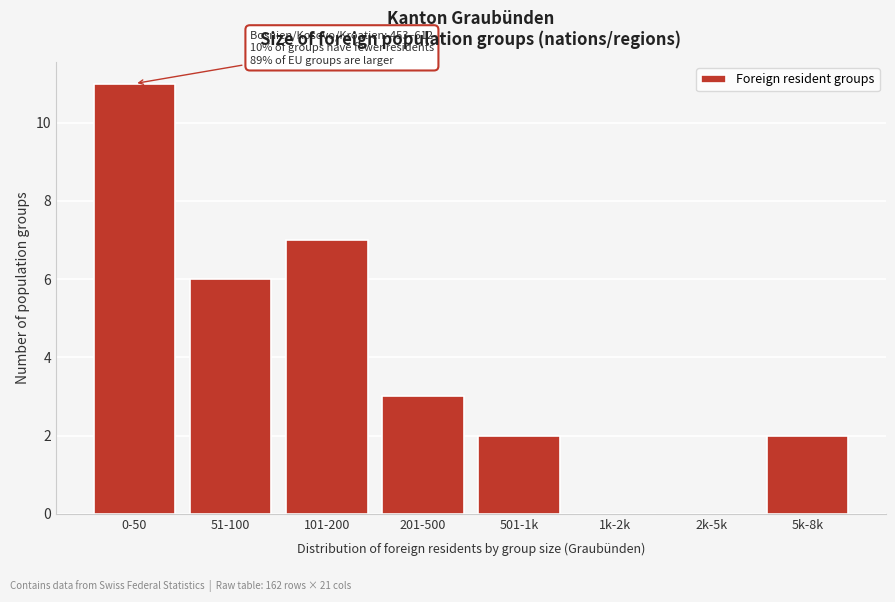

Reading left to right, transcribe all the data shown in this chart.

0-50=11	51-100=6	101-200=7	201-500=3	501-1k=2	1k-2k=0	2k-5k=0	5k-8k=2